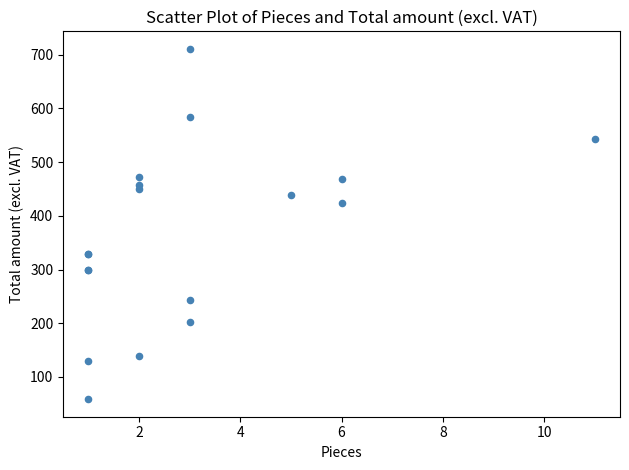

What Y value in the scatter plot is closest to 384?

424.1